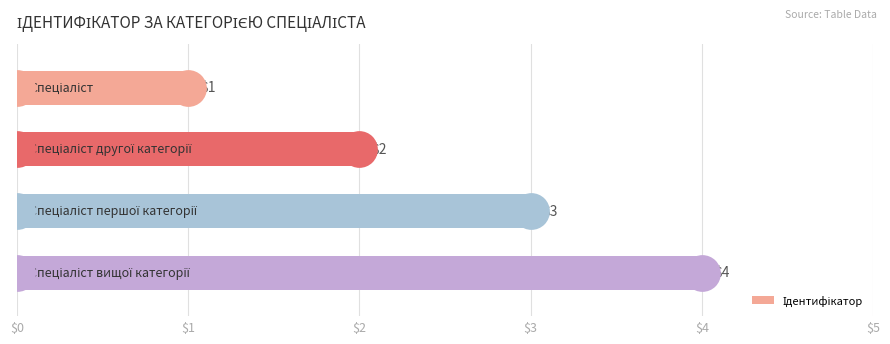

Which has a higher value, $0 or $1?

$1